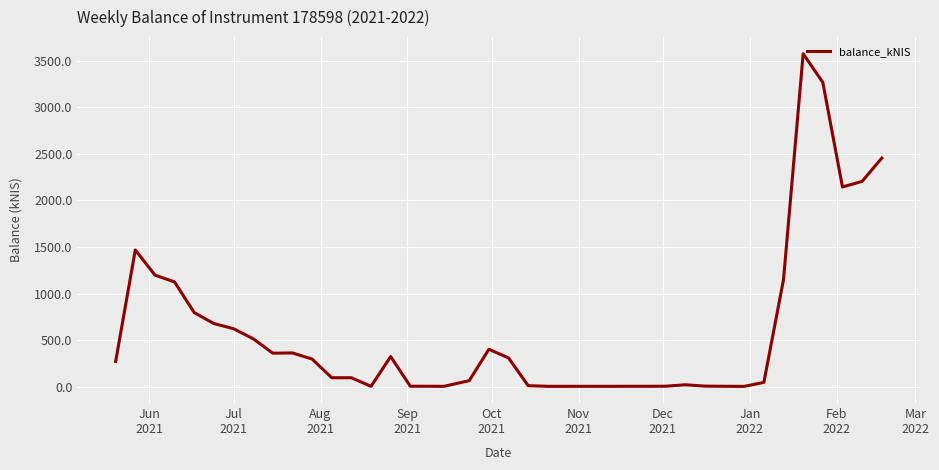

Is this an area chart (filled region under the line)?

No